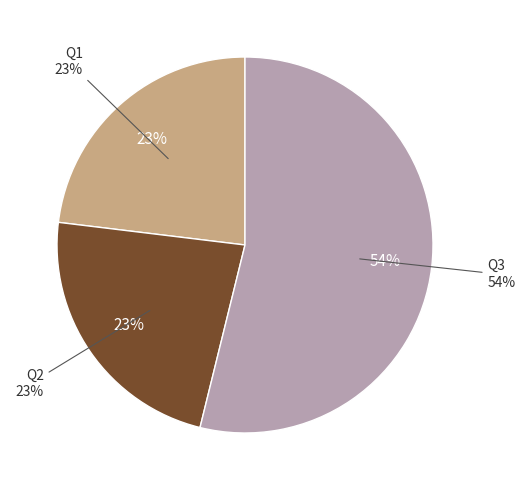

Rank the categories by value from lowest to highest.

Q1, Q2, Q3